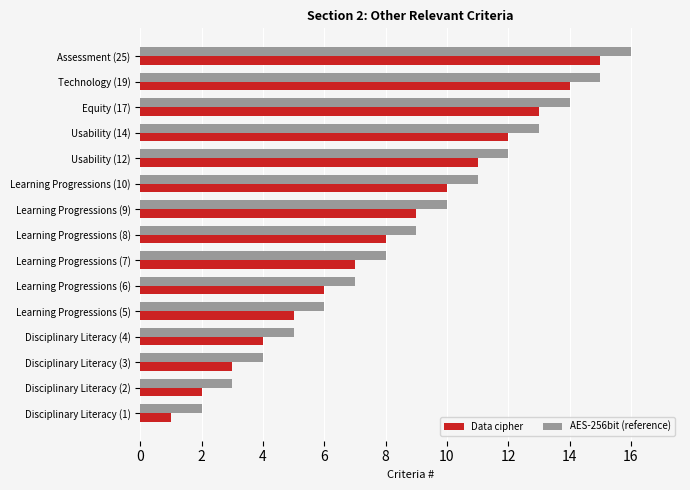

What are all the series names shown in the legend?

Data cipher, AES-256bit (reference)